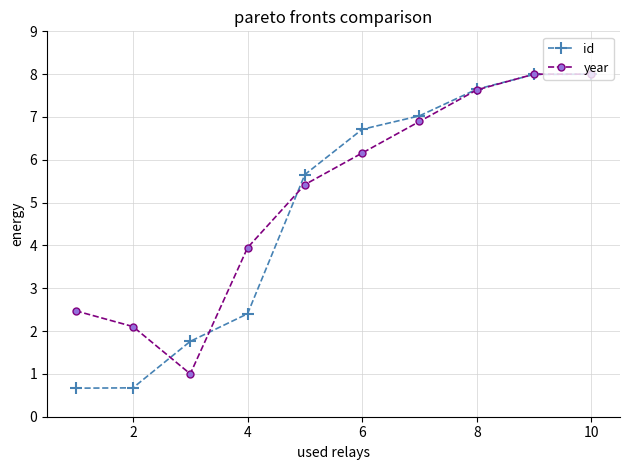

Rank the series by their average value, from lowest to highest.

id, year